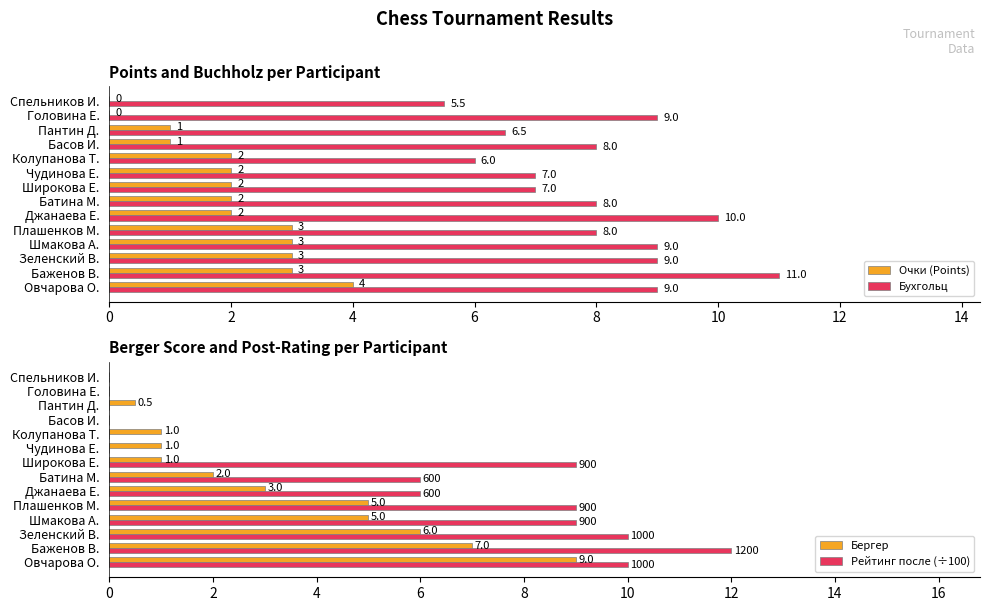

At how many categories does at least one series exceed 8?

8